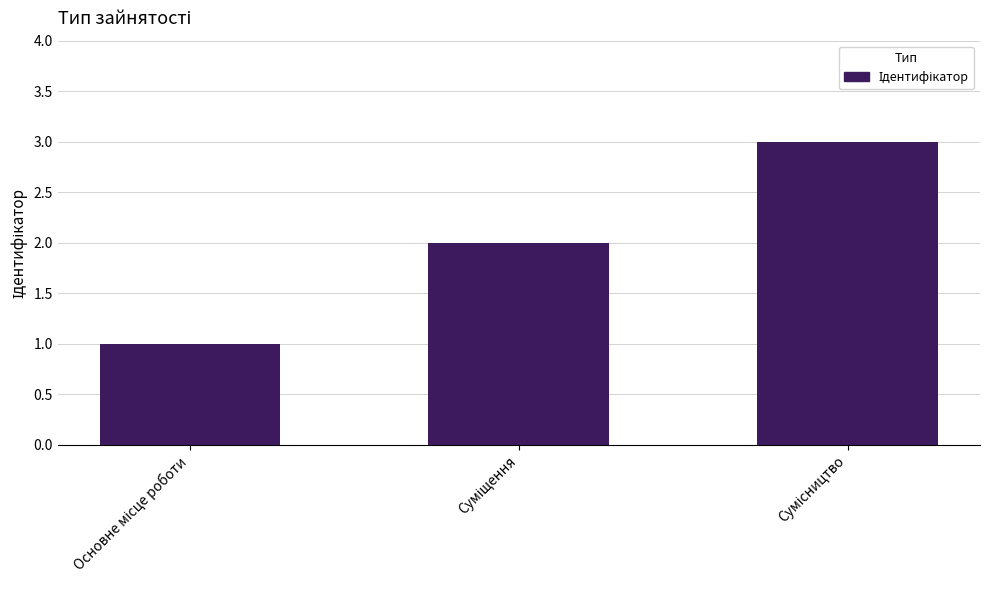

What is the maximum value shown in the chart?

3